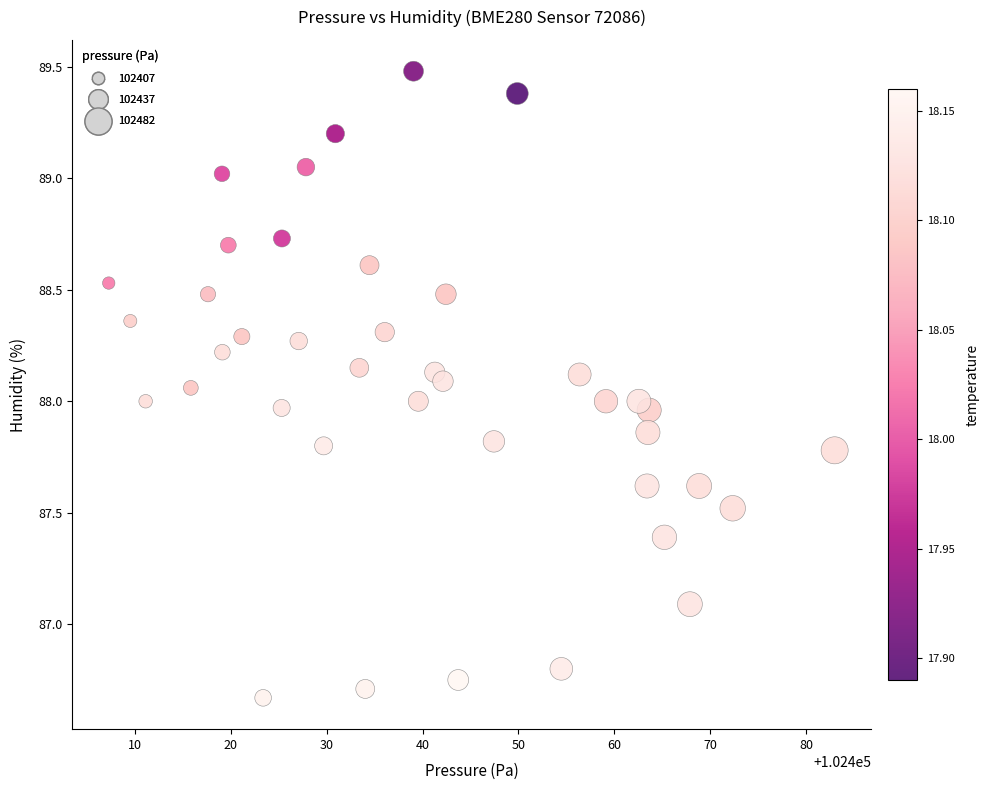

What is the range of X values (max minus min)?

75.7